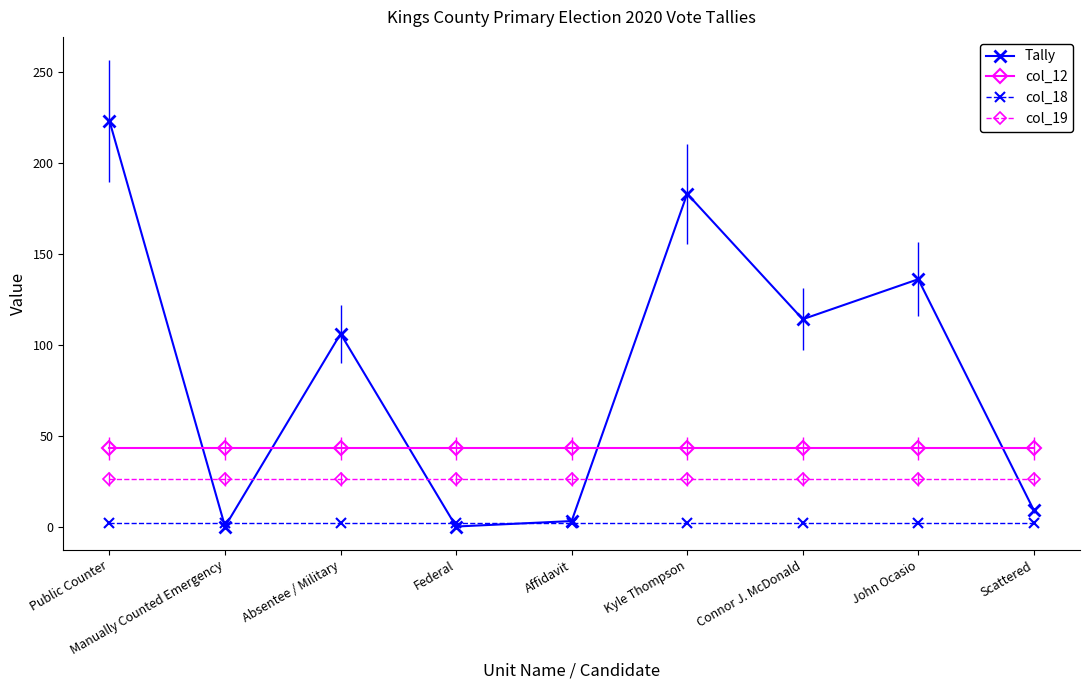

How many lines are shown in the chart?

4